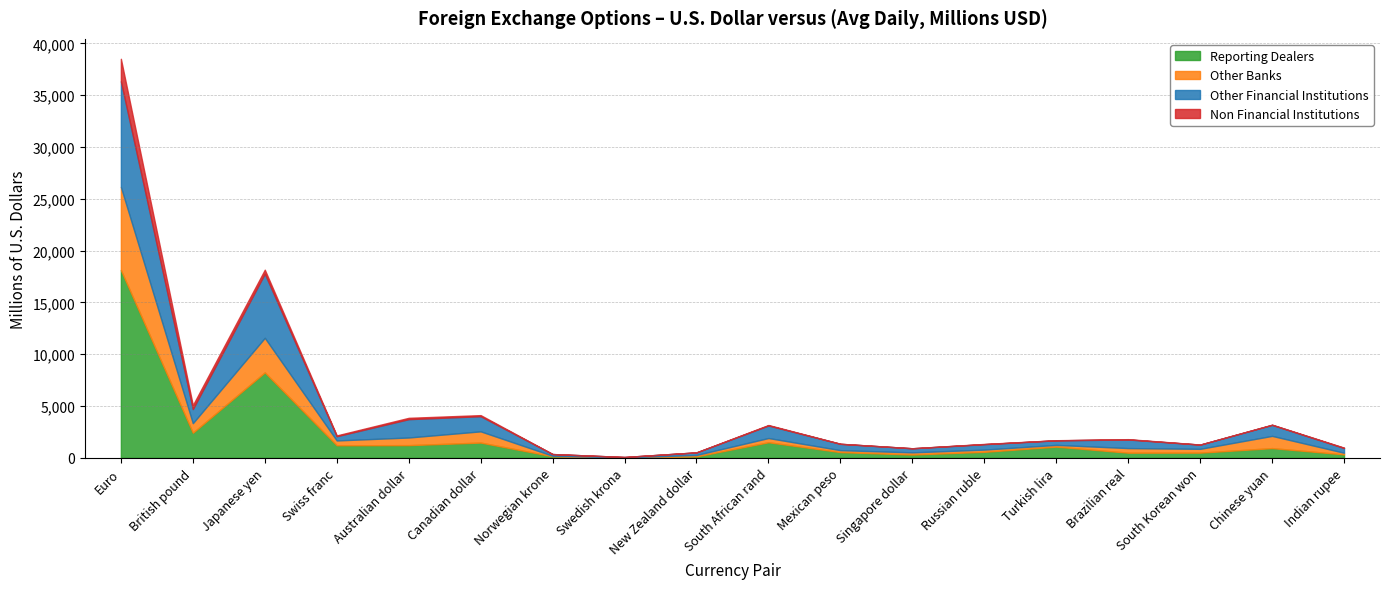

What are all the series names shown in the legend?

Reporting Dealers, Other Banks, Other Financial Institutions, Non Financial Institutions